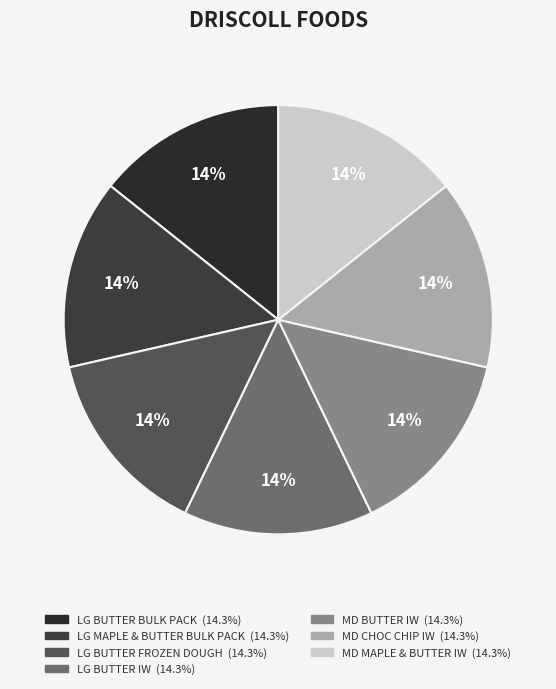

True or false: LG MAPLE & BUTTER BULK PACK accounts for 21% of the total.

False